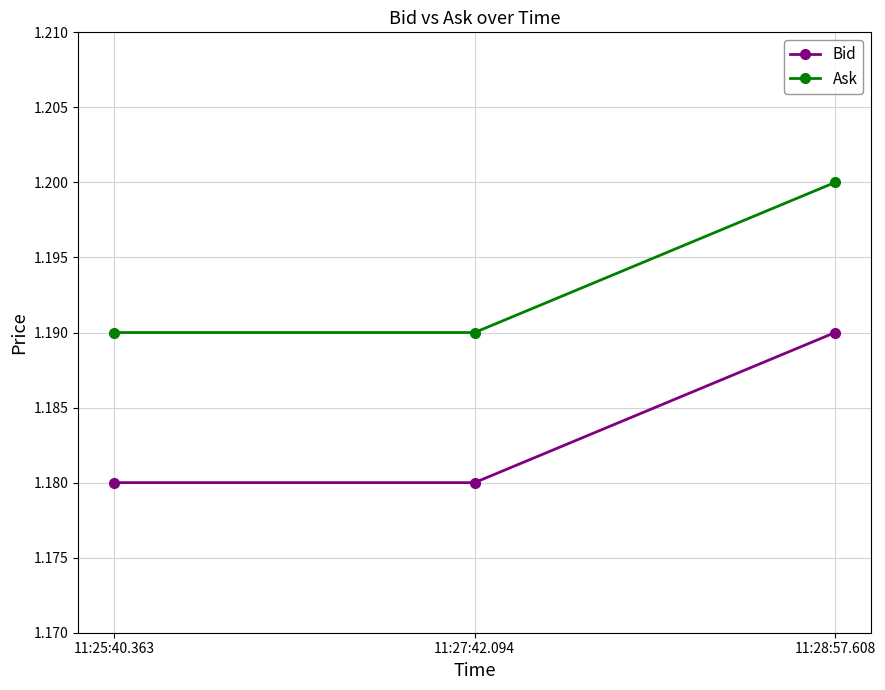

What is the label of the 1st point from the right?

11:28:57.608